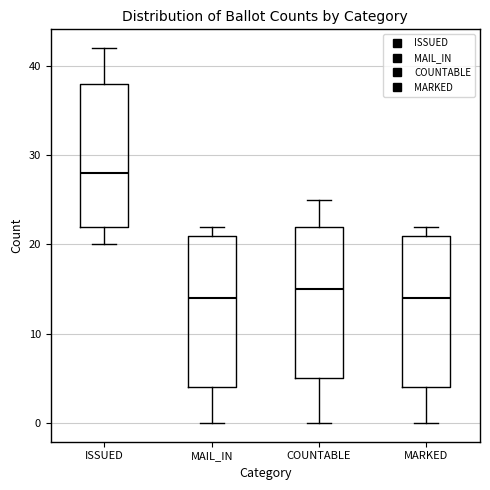

Where does the lower whisker of the box for MAIL_IN end on the y-axis? The values are not printed on the chart, so give them approximately, as read against the axis.

0